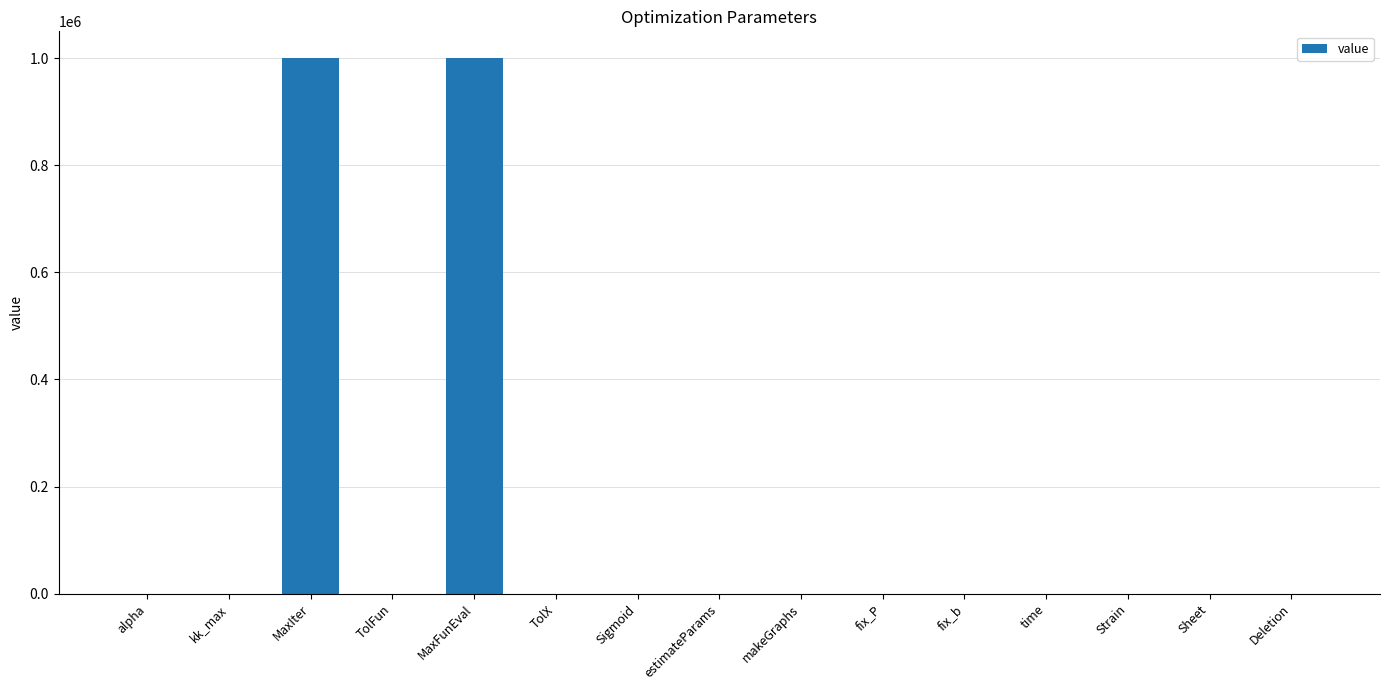

What is the average value?

133335.0